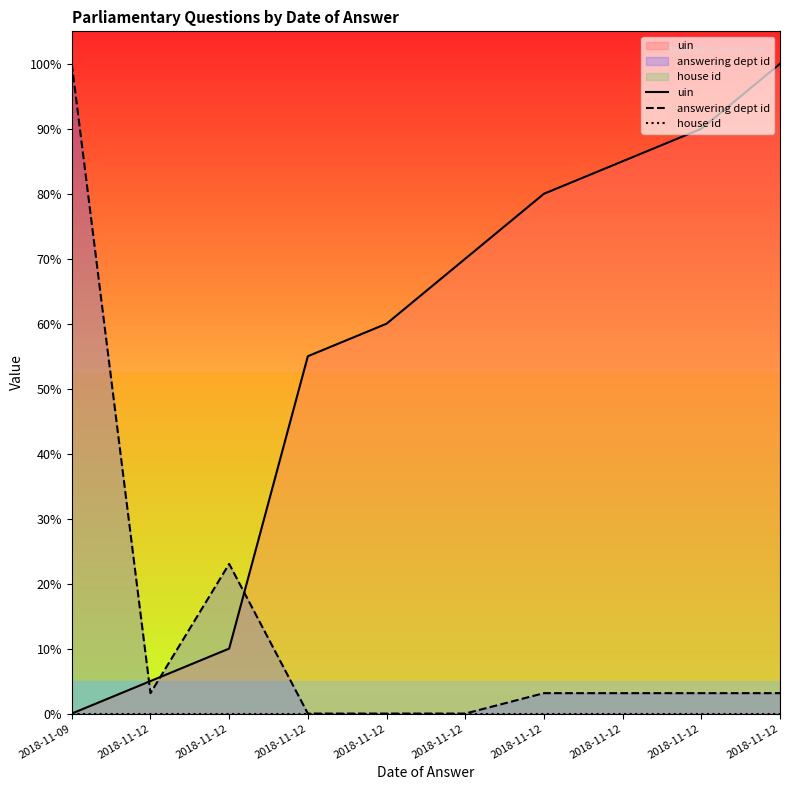

What is the difference between the maximum and minimum values in the uin series?

100.0